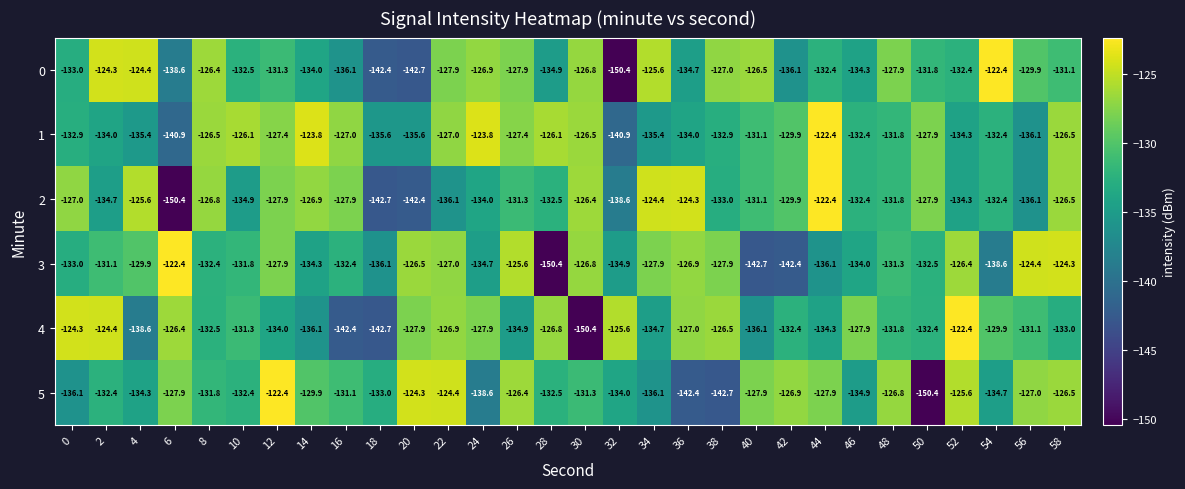

The 3 series shows -201.2 at 34. True or false?

False